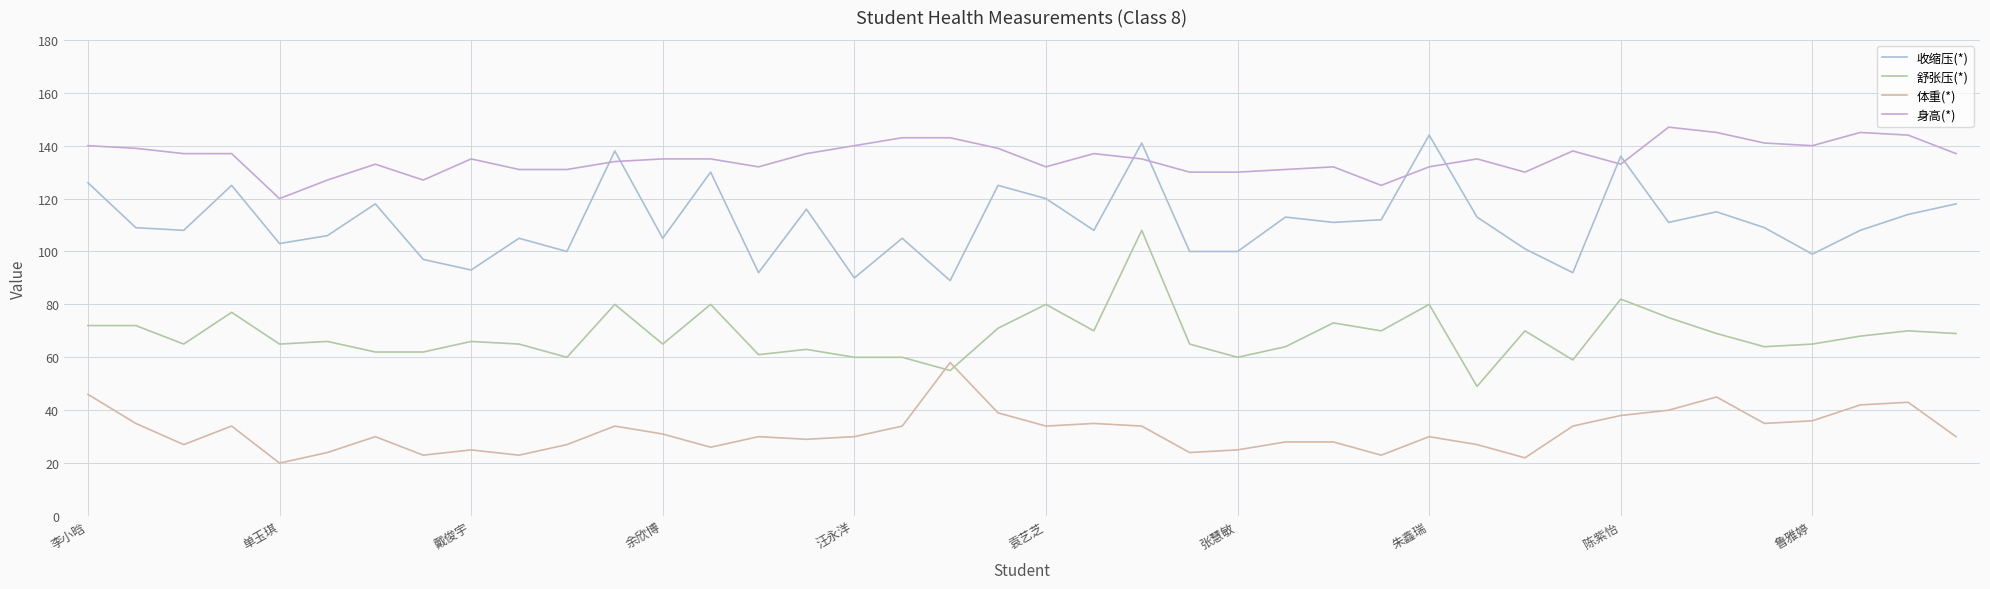

Count the number of categories in the chart.

40